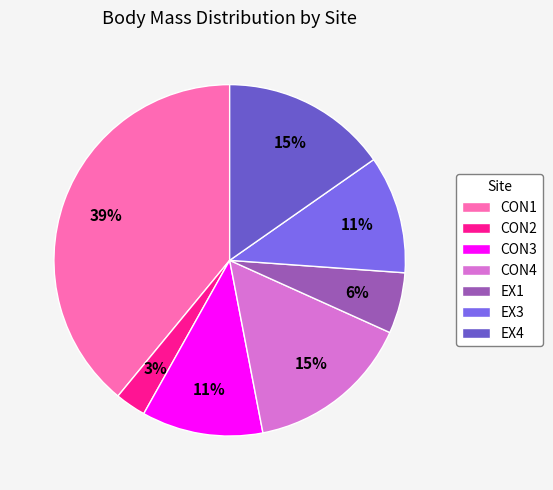

Is there any slice that represents more than half of the pie?

No